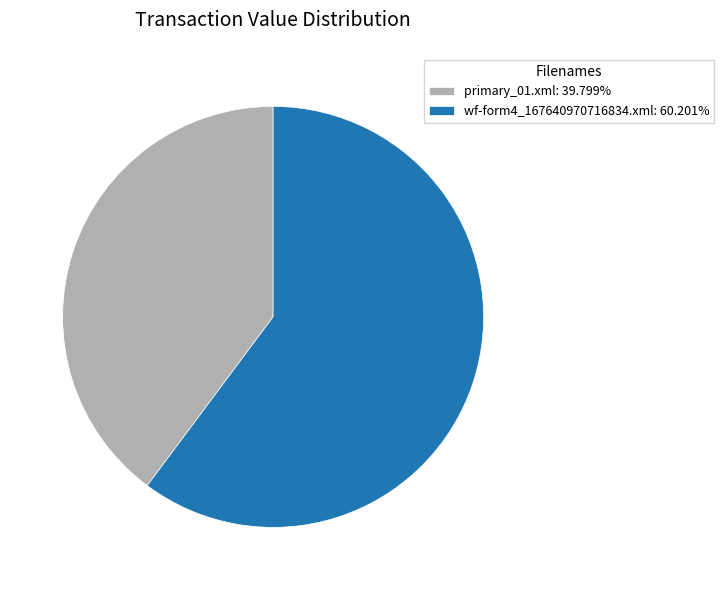

How many slices are in this pie chart?

2